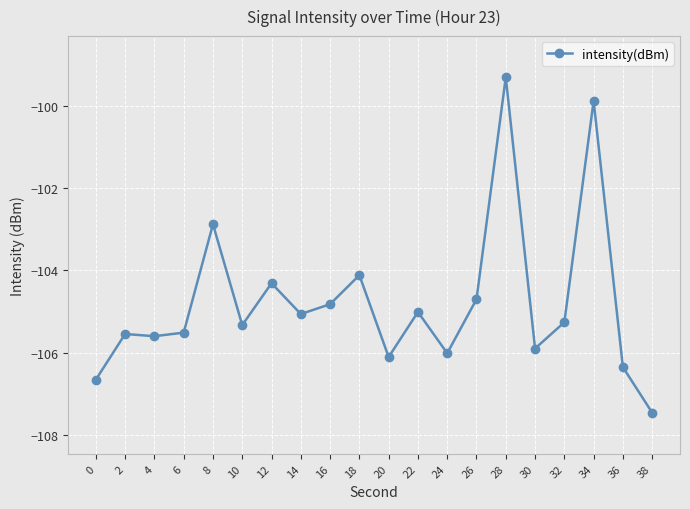

The chart shows a value of -105.3 at 32. True or false?

True